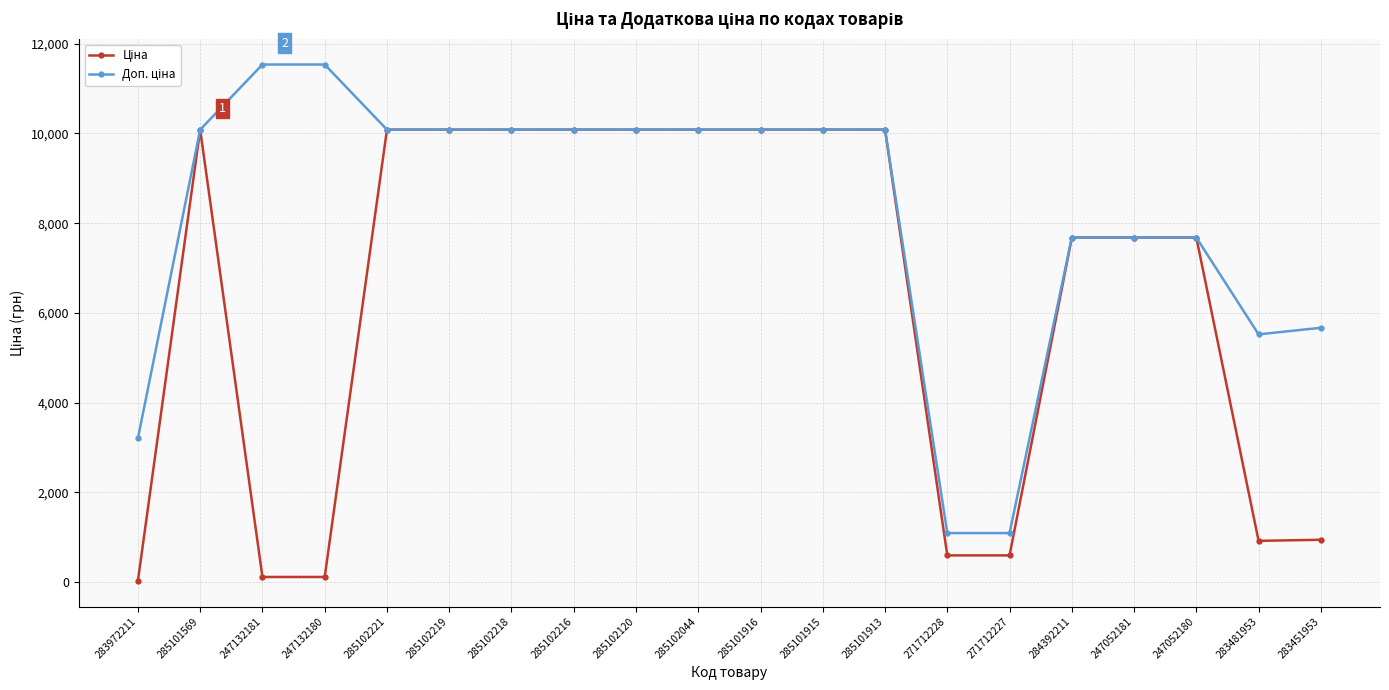

At how many categories does at least one series exceed 9249?

12